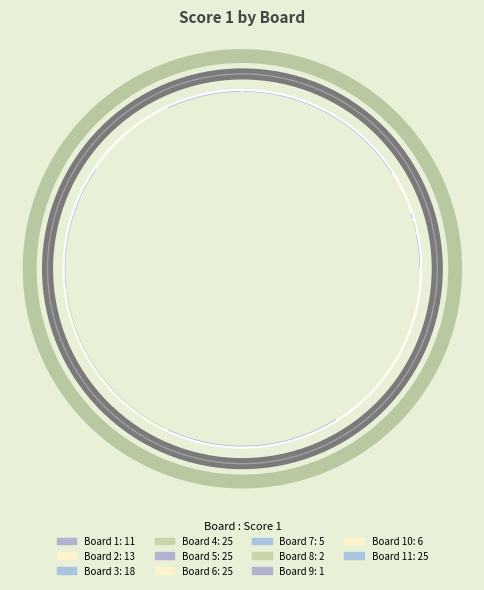

To the nearest percent, what is the combined percentage of 3 and 9?

12%